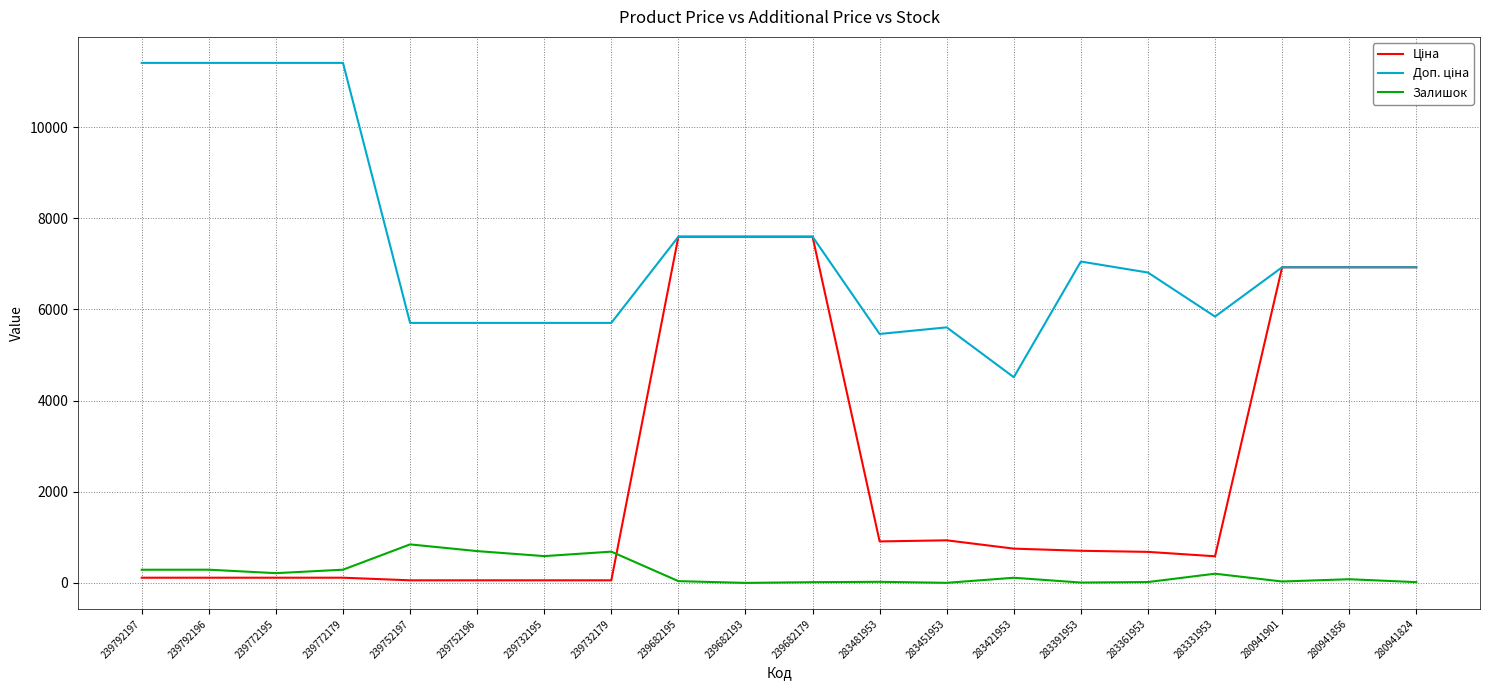

What is the highest value of the Залишок series?

845.0